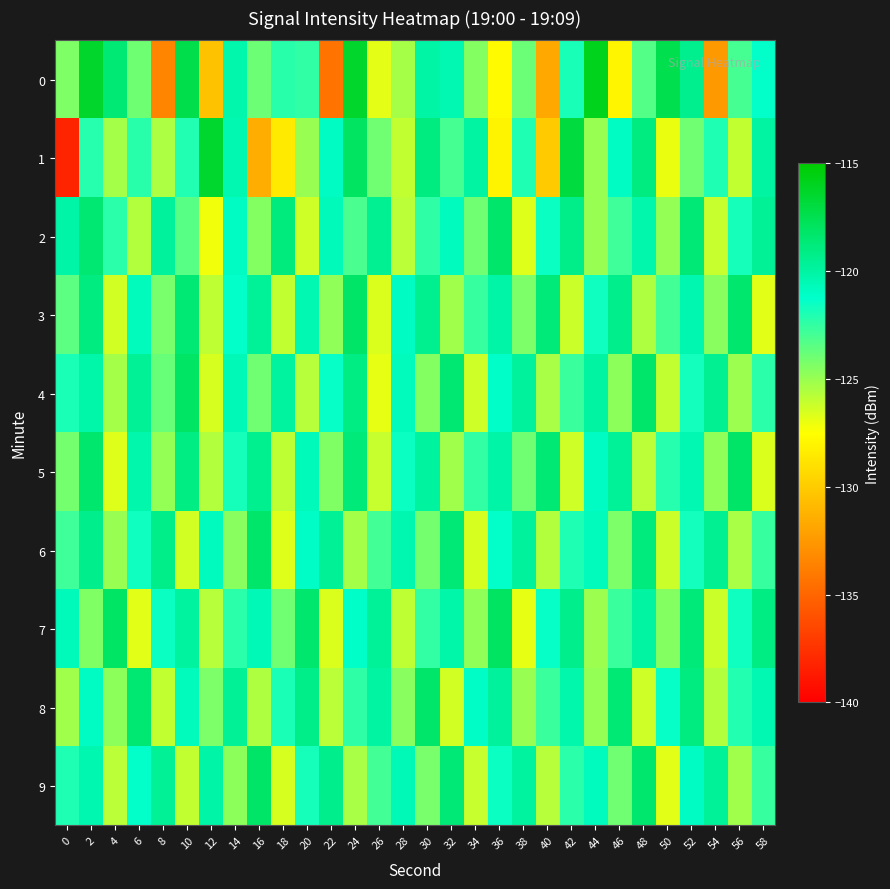

Which has a higher value, 18 or 0?

18